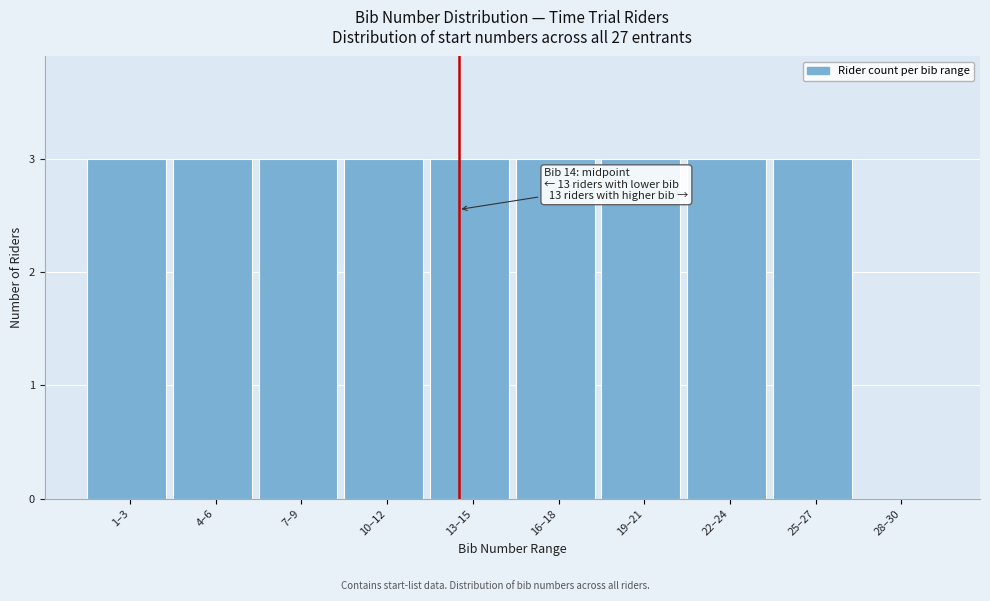

Reading left to right, extract all data points from this chart.

1–3=3	4–6=3	7–9=3	10–12=3	13–15=3	16–18=3	19–21=3	22–24=3	25–27=3	28–30=0